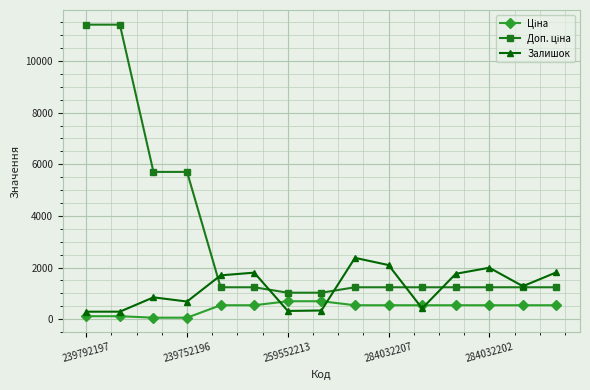

True or false: Залишок has more than 2 interior local peaks.

True